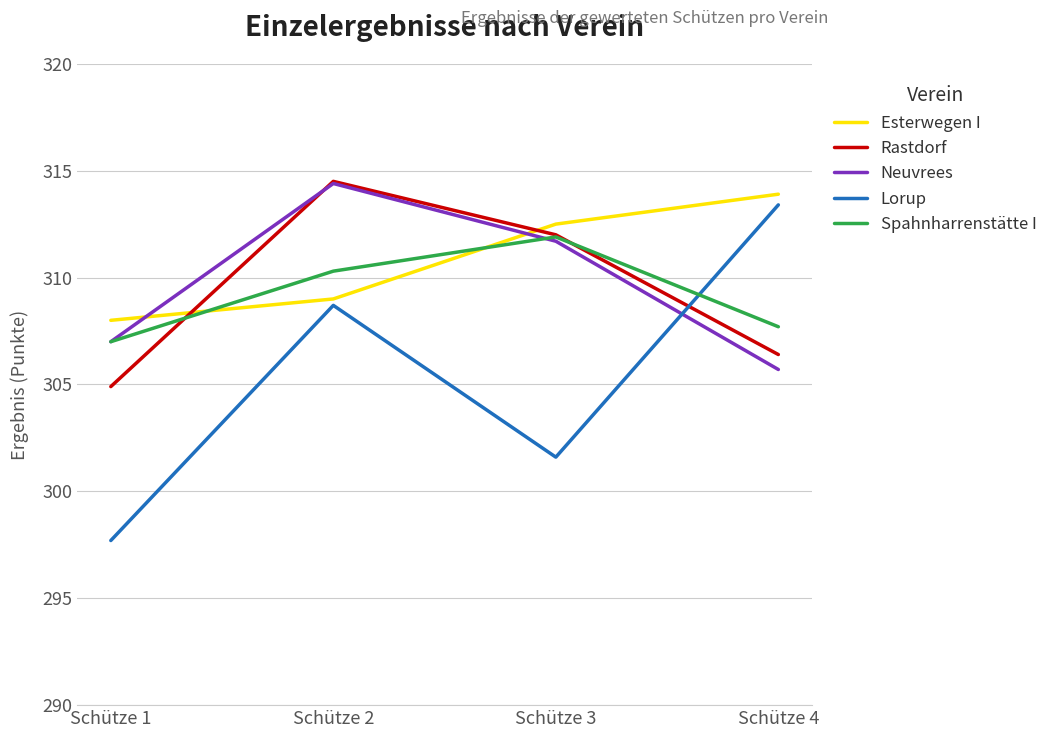

List the labels in order of Spahnharrenstätte I value, largest first.

Schütze 3, Schütze 2, Schütze 4, Schütze 1